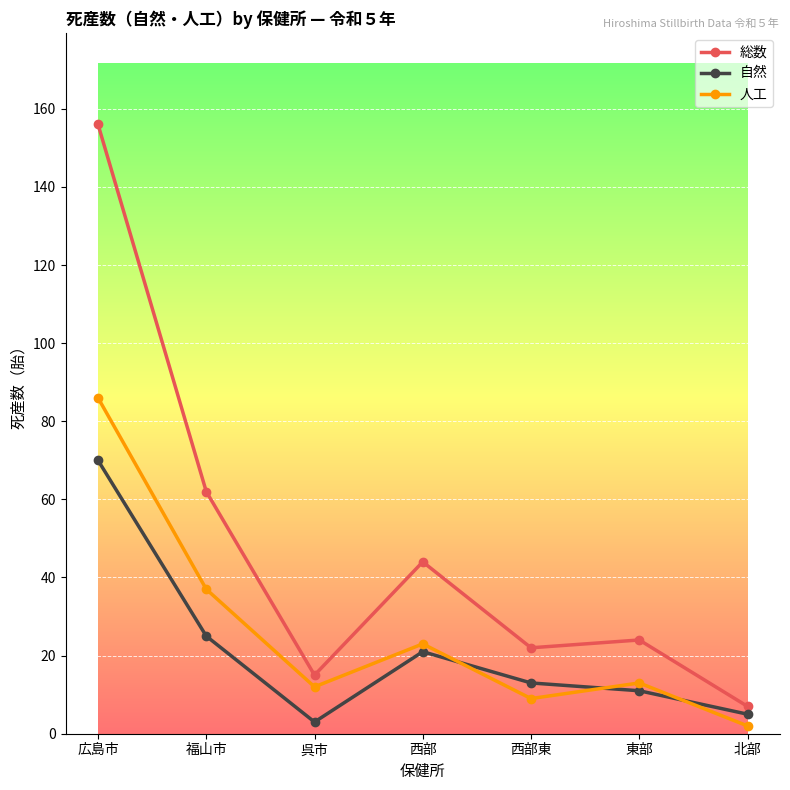

What is the approximate value of 人工 at 広島市, to the nearest 10?

90